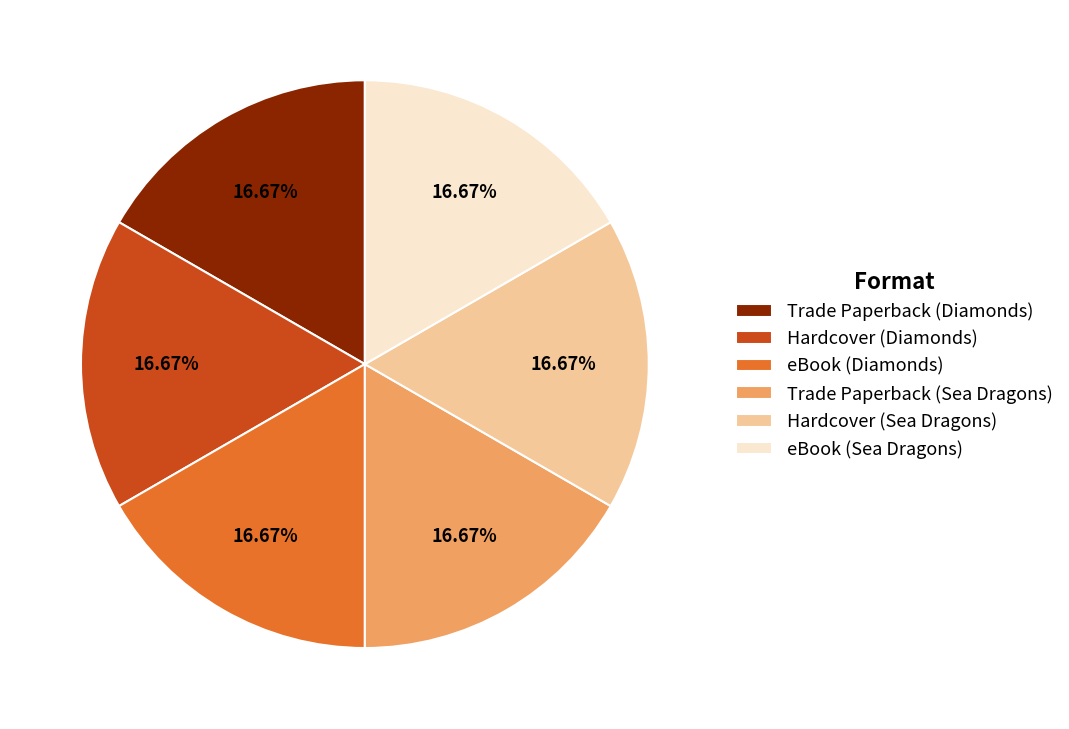

The Trade Paperback (Sea Dragons) slice represents 31% of the pie. True or false?

False